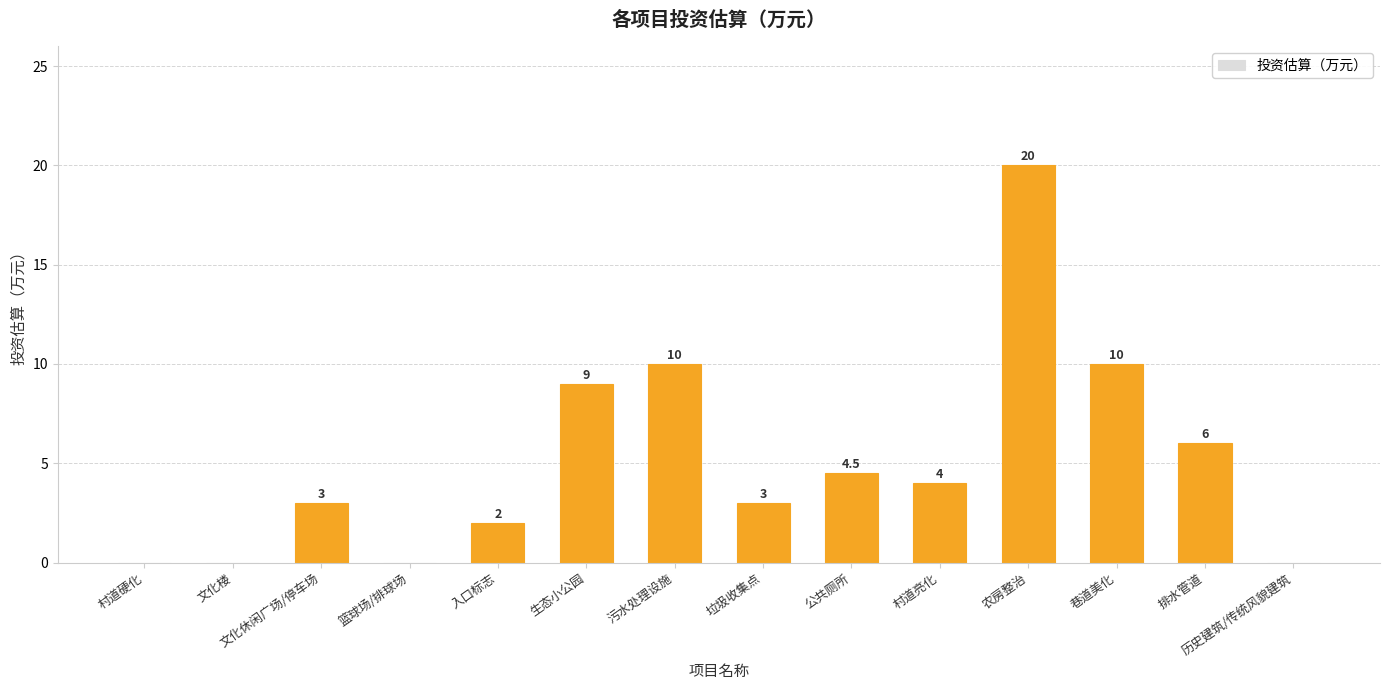

What is the sum of the values at 文化楼 and 文化休闲广场/停车场?

3.0